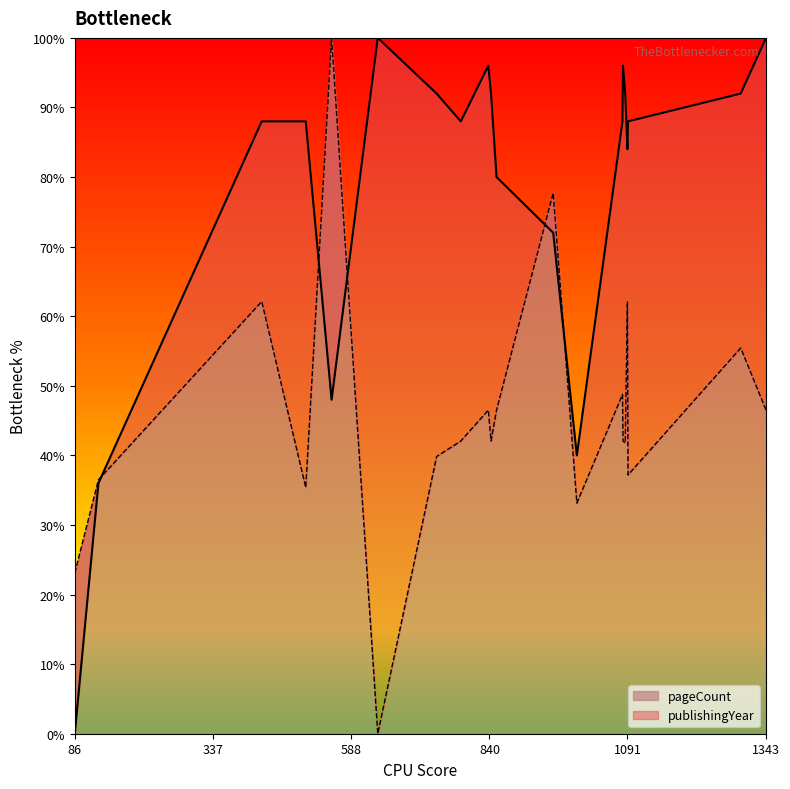

What is the average value of the pageCount series?

45.9